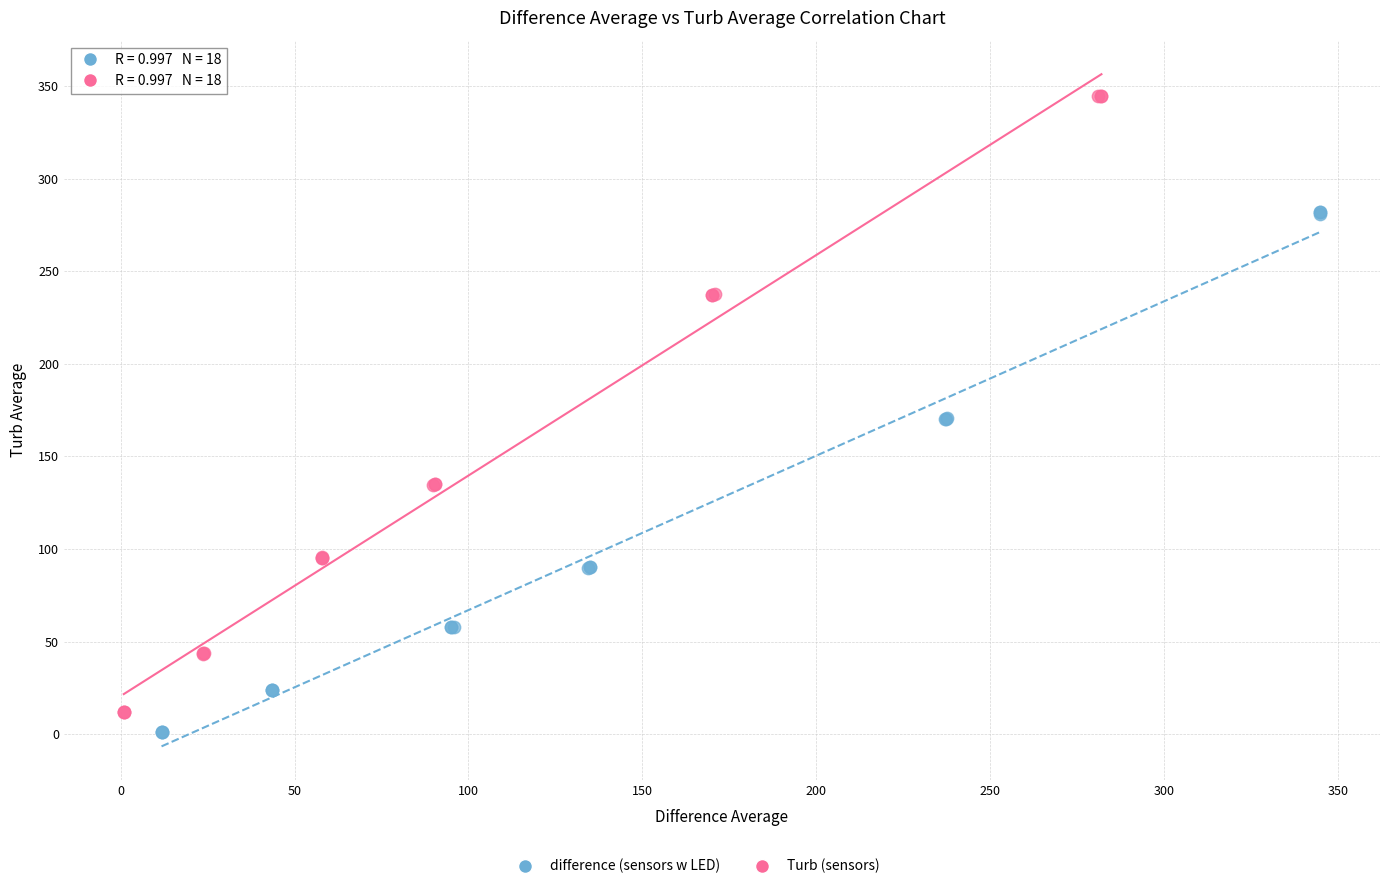

Which series reaches the maximum Y coordinate?

Turb (sensors)